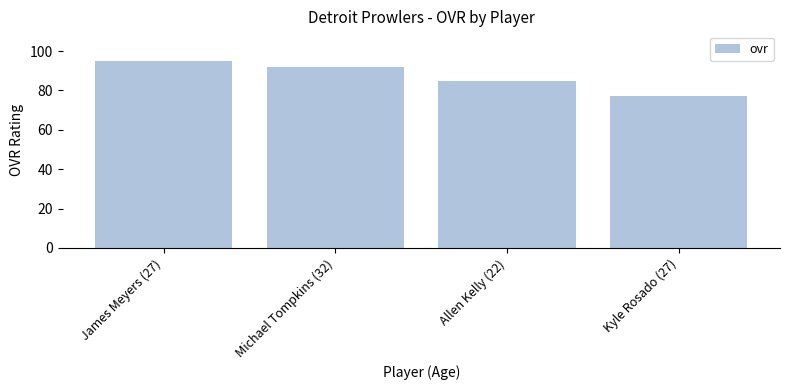

Reading left to right, list all the values displayed in this chart.

James Meyers (27)=95	Michael Tompkins (32)=92	Allen Kelly (22)=85	Kyle Rosado (27)=77